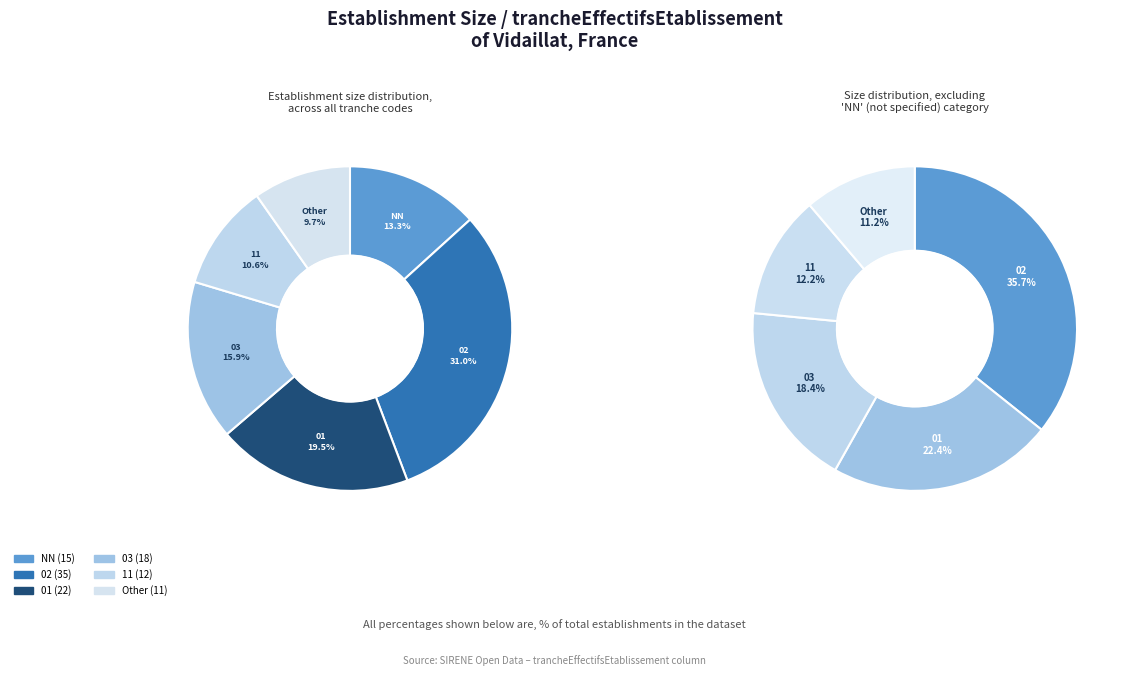

What is the smallest slice in the pie chart?

Other